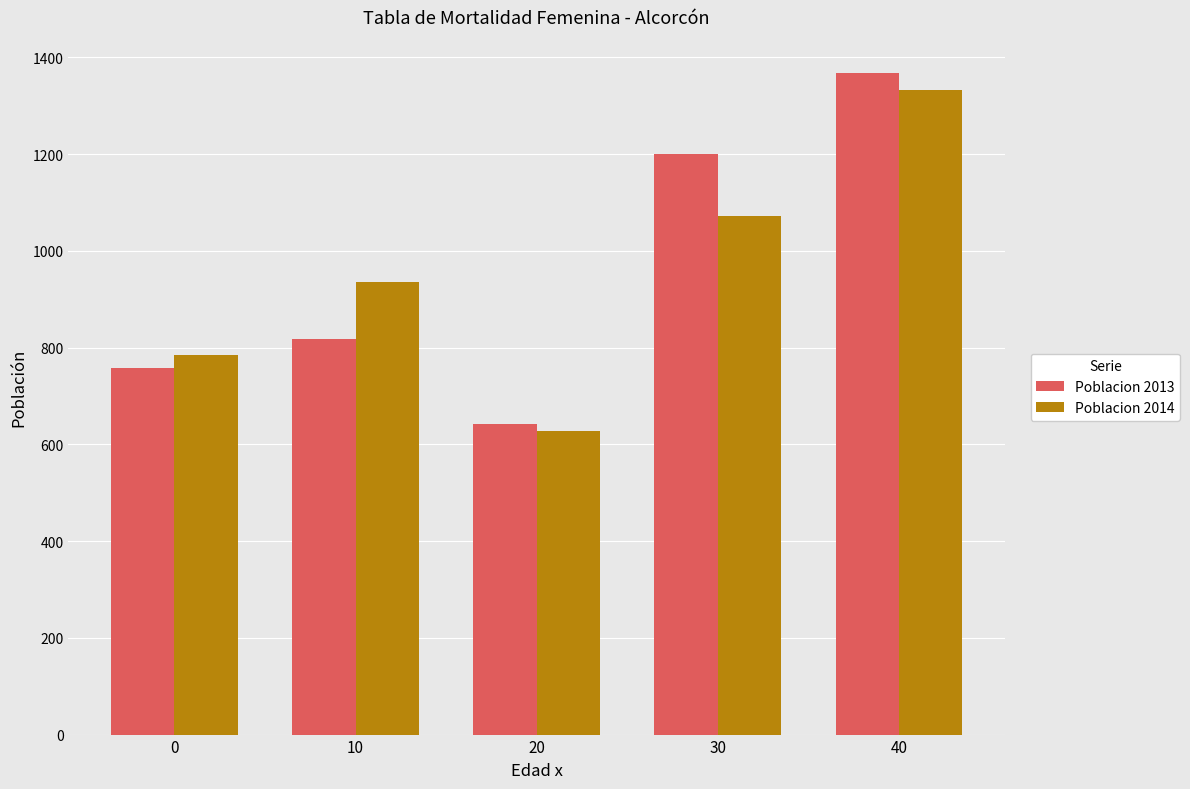

Reading left to right, what are all the values shown in this chart?

Poblacion 2013: 758	817	642	1201	1368
Poblacion 2014: 784	936	628	1071	1332